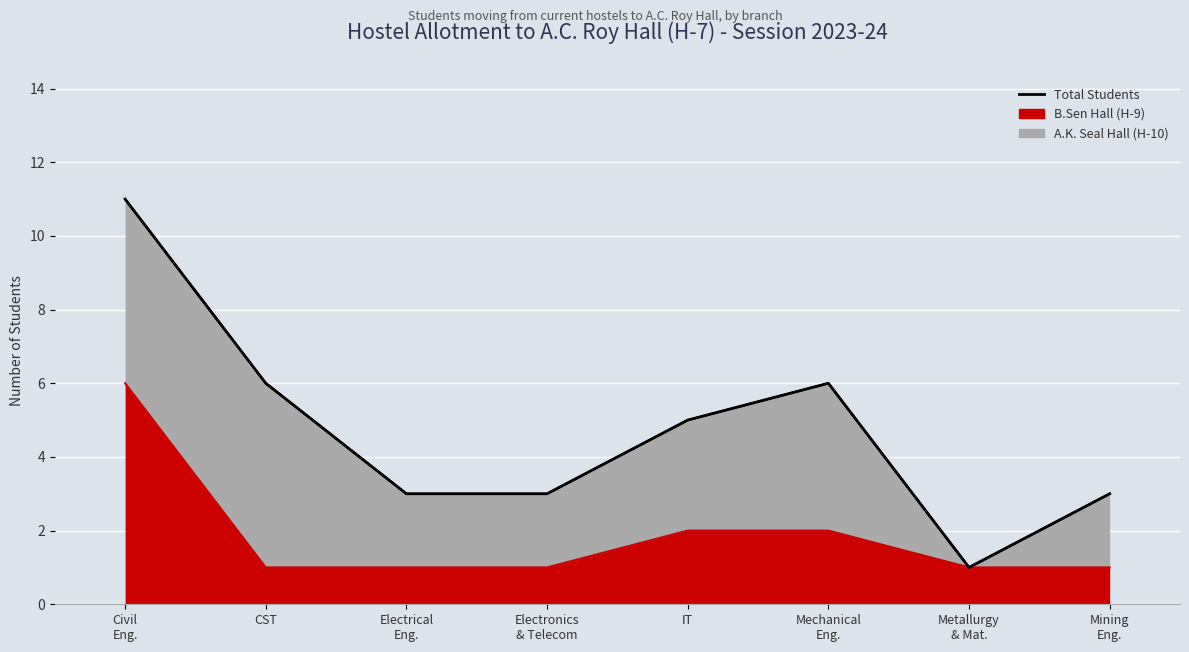

At which label does the data first exceed 5?

Civil
Eng.